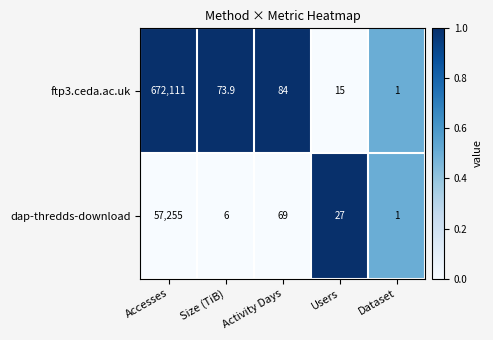

The ftp3.ceda.ac.uk series shows 15.0 at Users. True or false?

True